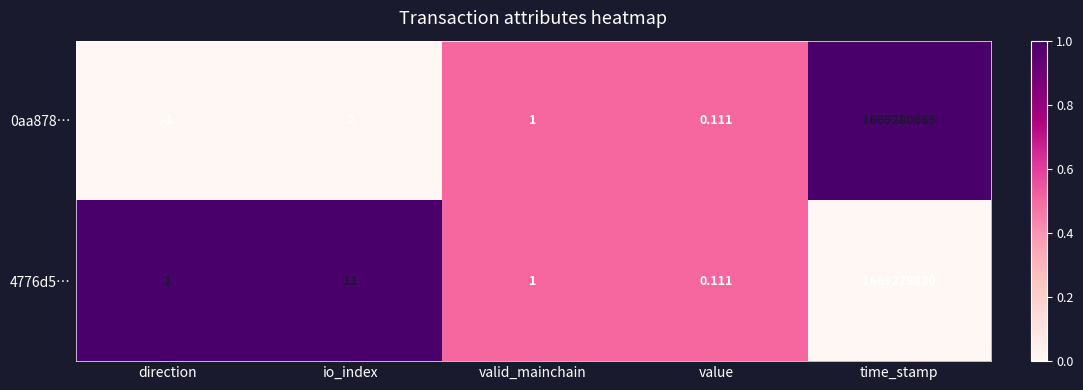

Which series has the widest spread of values?

0aa878…